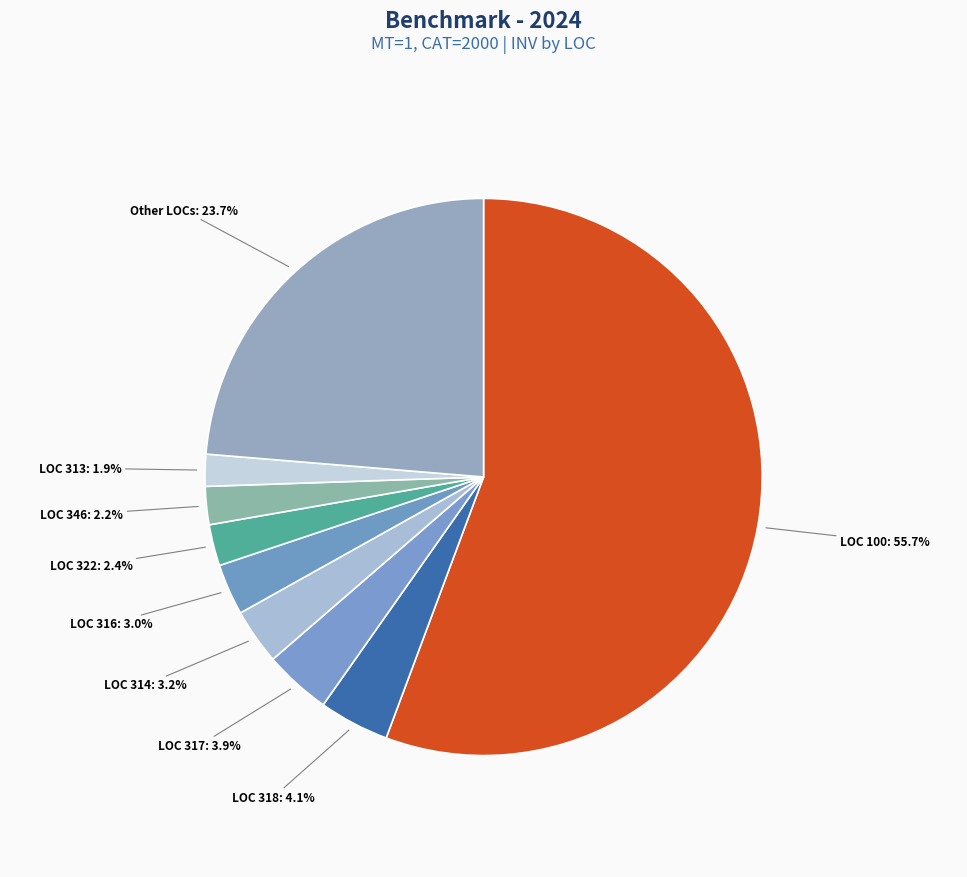

Between LOC 314 and LOC 322, which is larger?

LOC 314